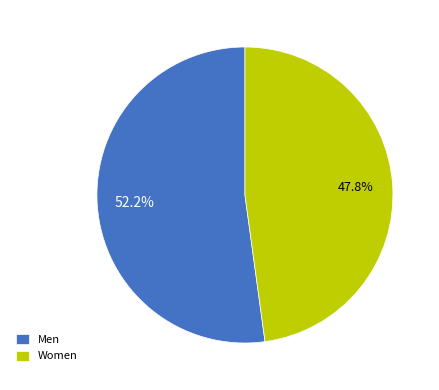

Which category has the smallest portion of the pie?

Women